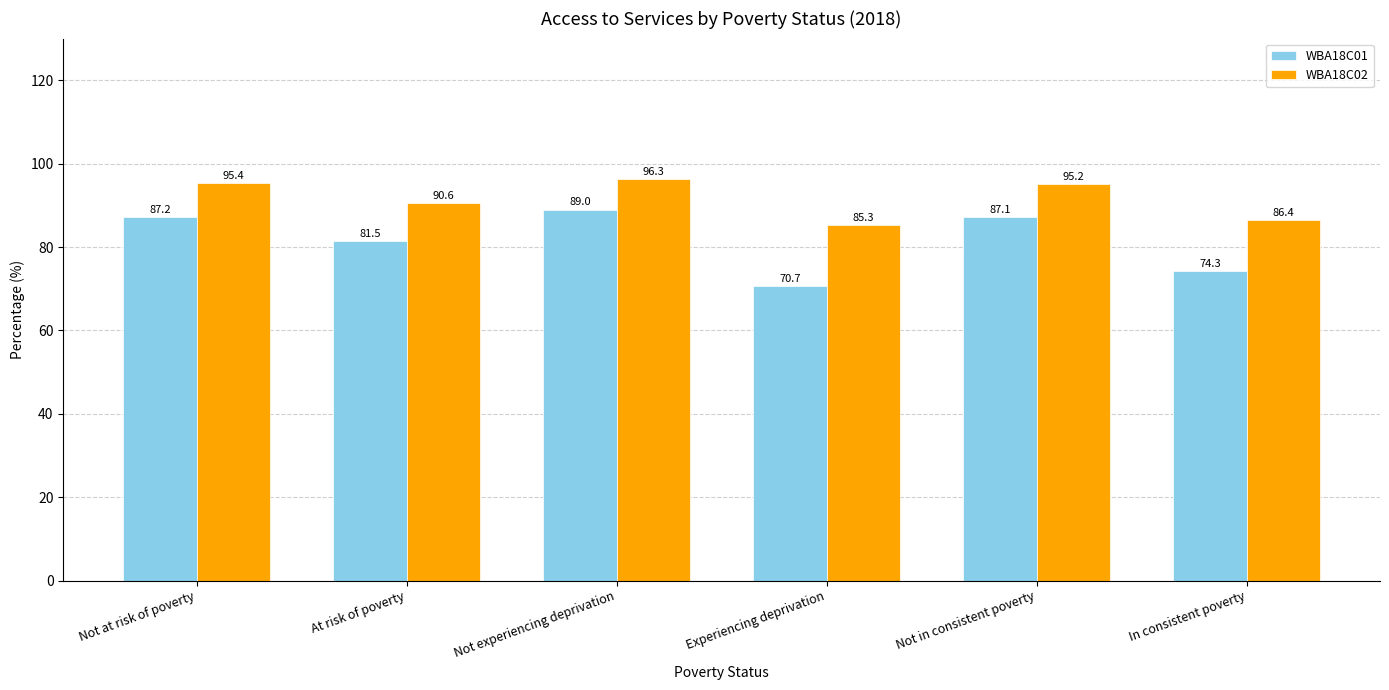

Reading left to right, list all the values displayed in this chart.

WBA18C01: 87.2	81.5	89.0	70.7	87.1	74.3
WBA18C02: 95.4	90.6	96.3	85.3	95.2	86.4